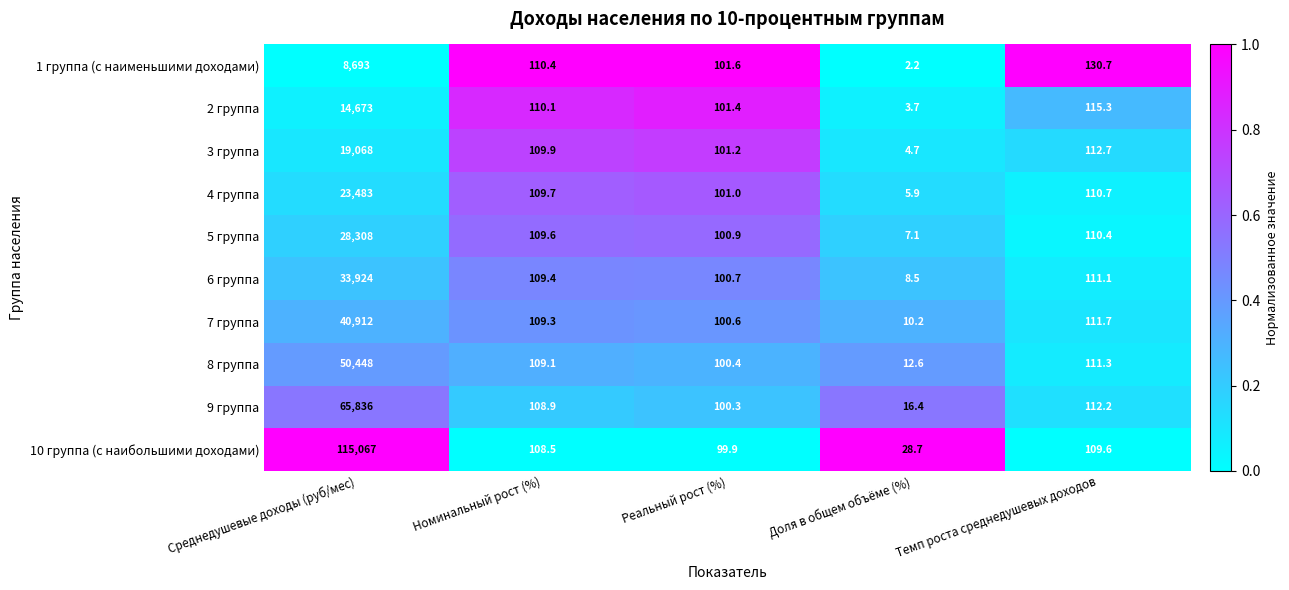

Count the number of data series in this chart.

10